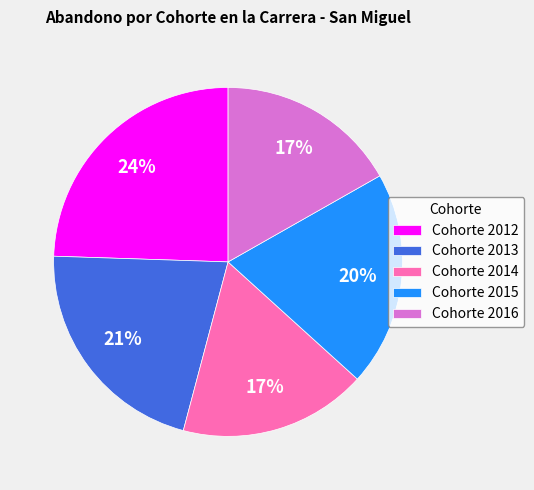

Which has a higher value, Cohorte 2015 or Cohorte 2012?

Cohorte 2012